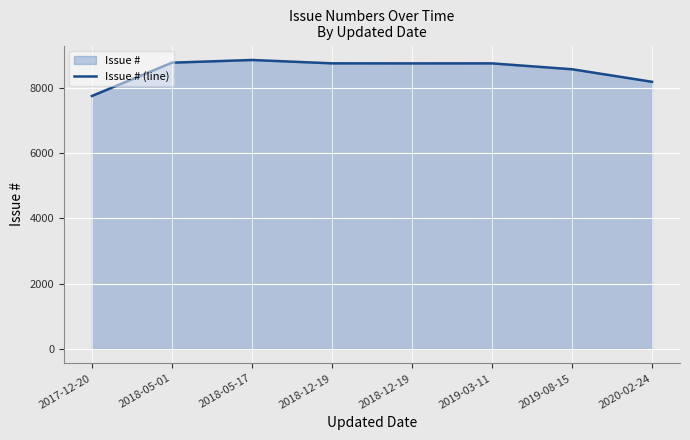

True or false: there are more than 2 points higher than both neighbors.

False